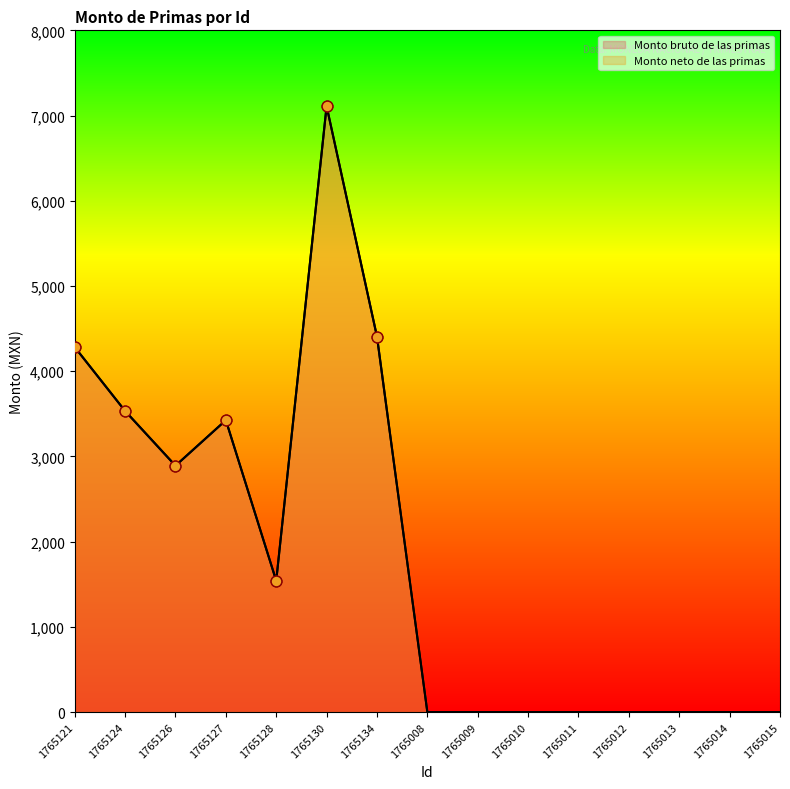

At how many categories does at least one series exceed 6656?

1